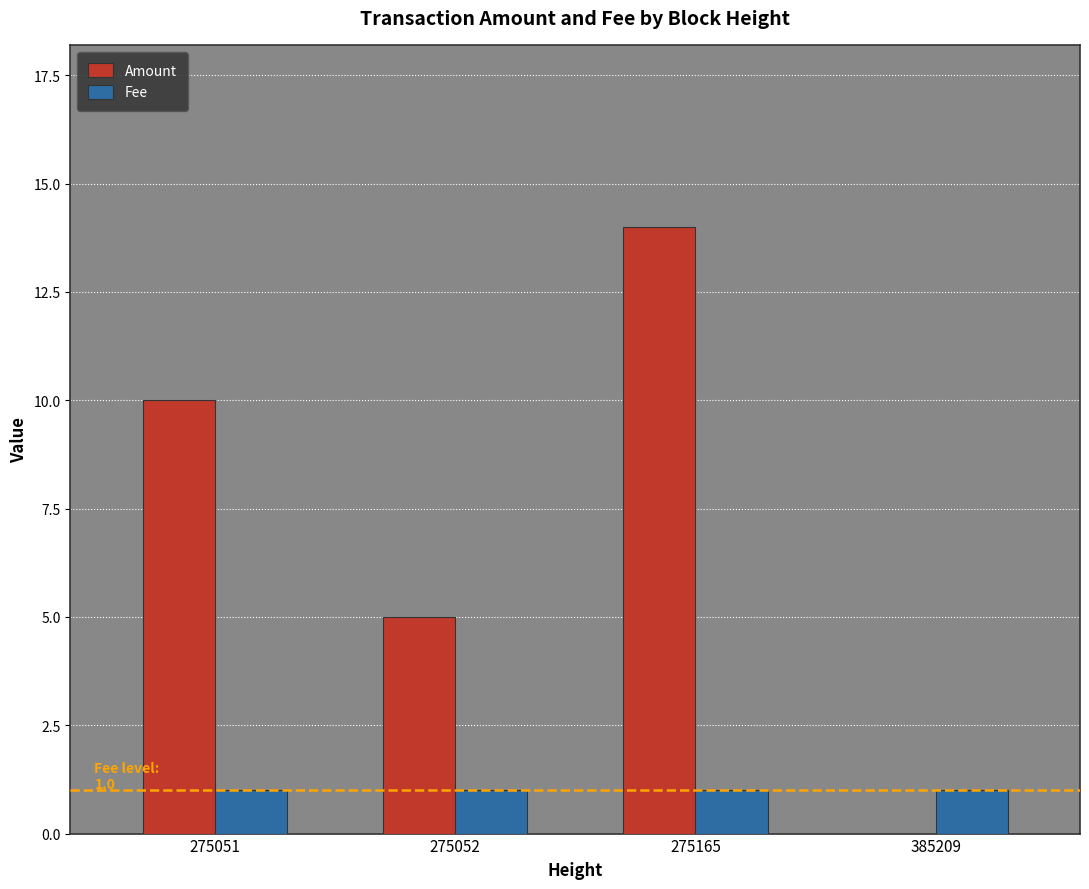

Does the chart contain stacked bars?

No